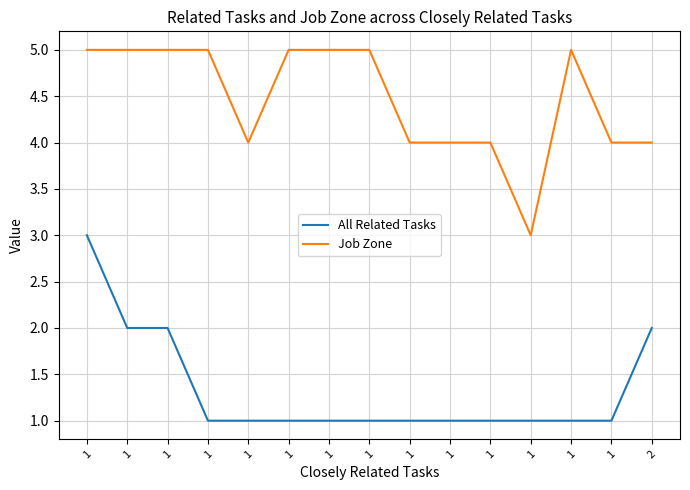

What are all the series names shown in the legend?

All Related Tasks, Job Zone